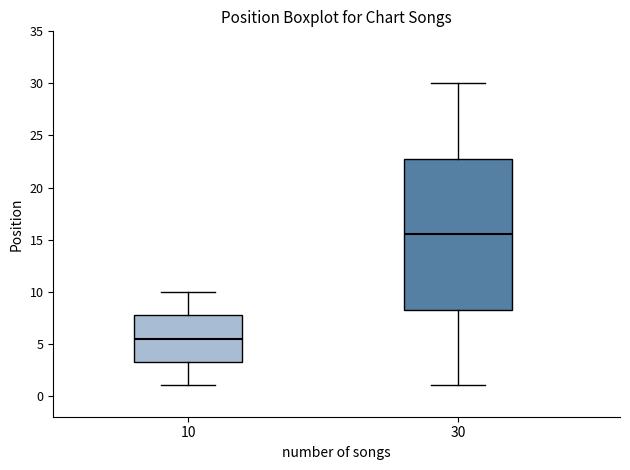

Which box has the lowest median line?

10